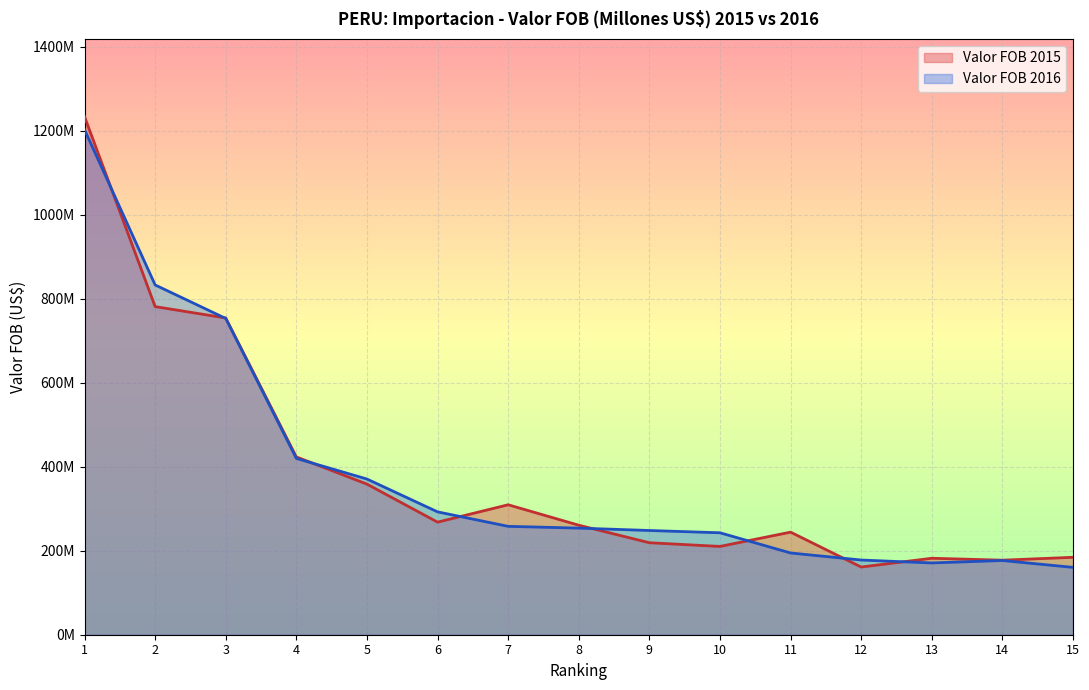

How many data points in Valor FOB 2015 are less than 260692628?

7